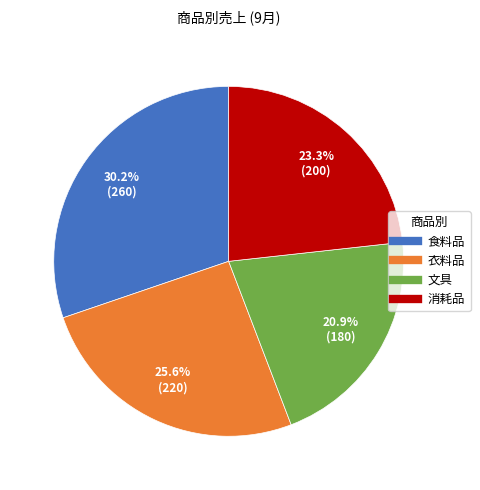

Combined, do 文具 and 衣料品 account for over 50%?

No